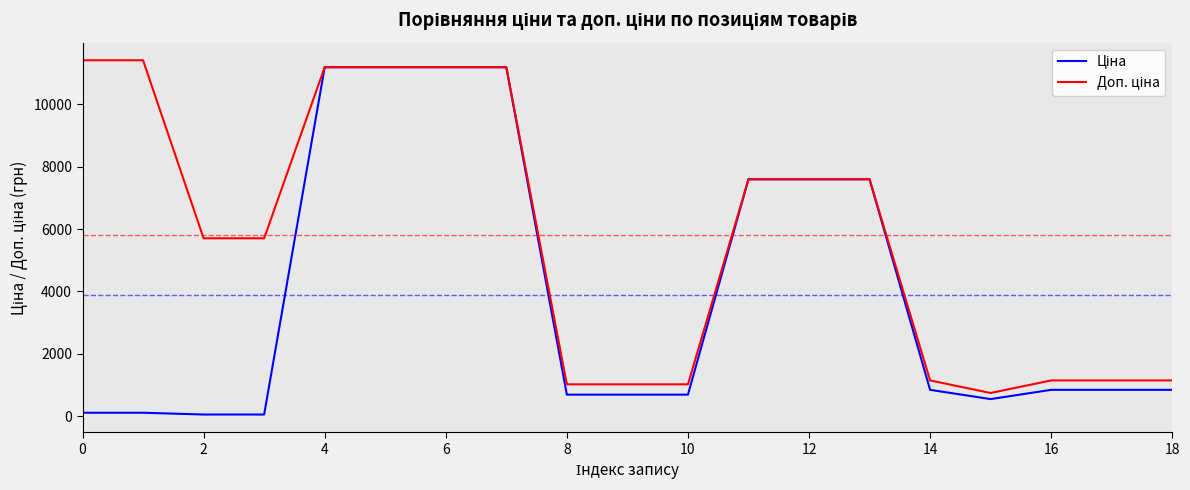

What is the maximum value shown in the chart?

11410.0